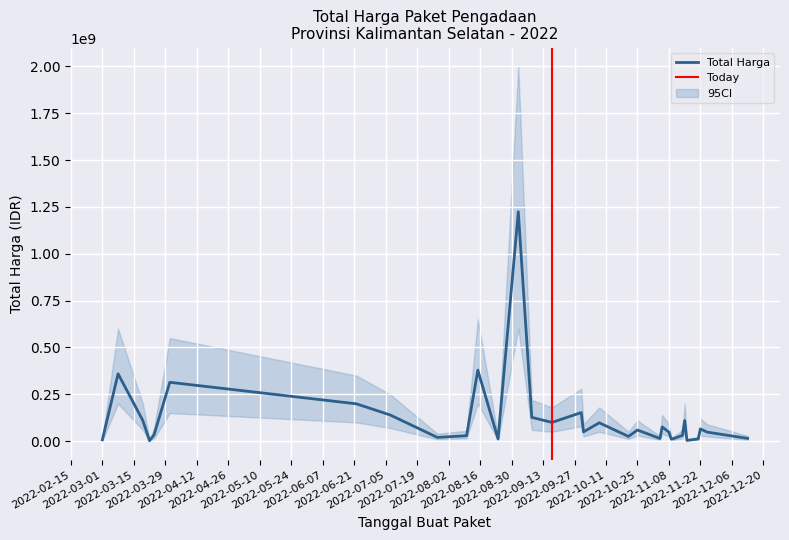

What is the label of the 28th point from the left?

2022-11-16